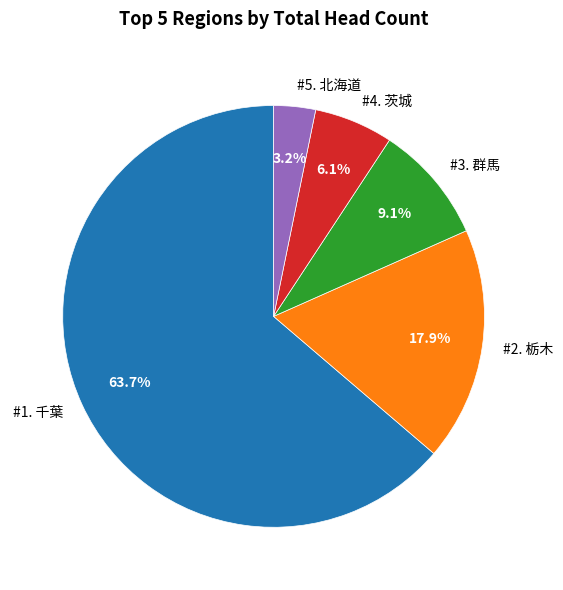

Which has a higher value, #5. 北海道 or #1. 千葉?

#1. 千葉